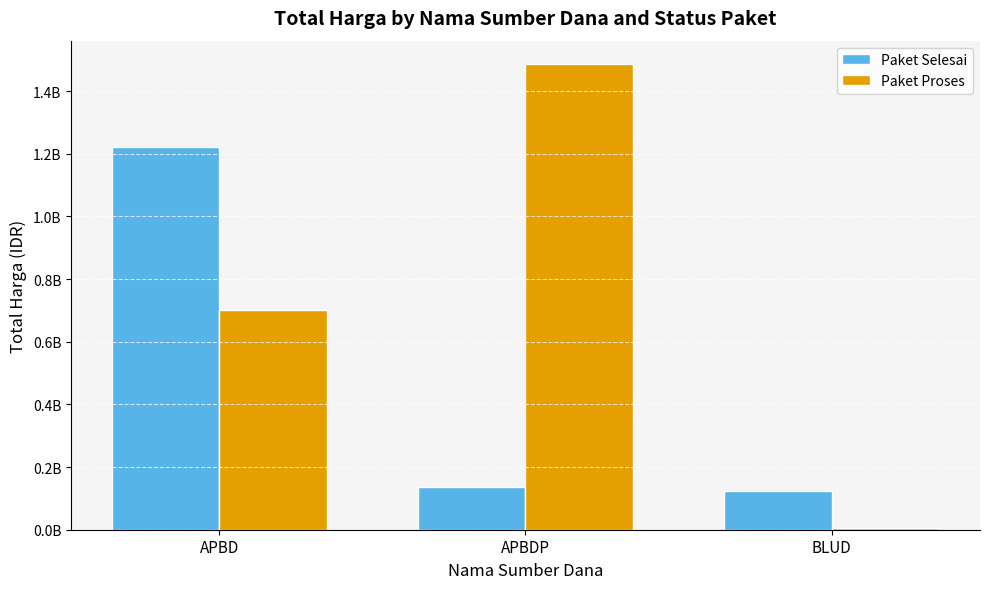

At which category does the chart reach its minimum across all series?

BLUD